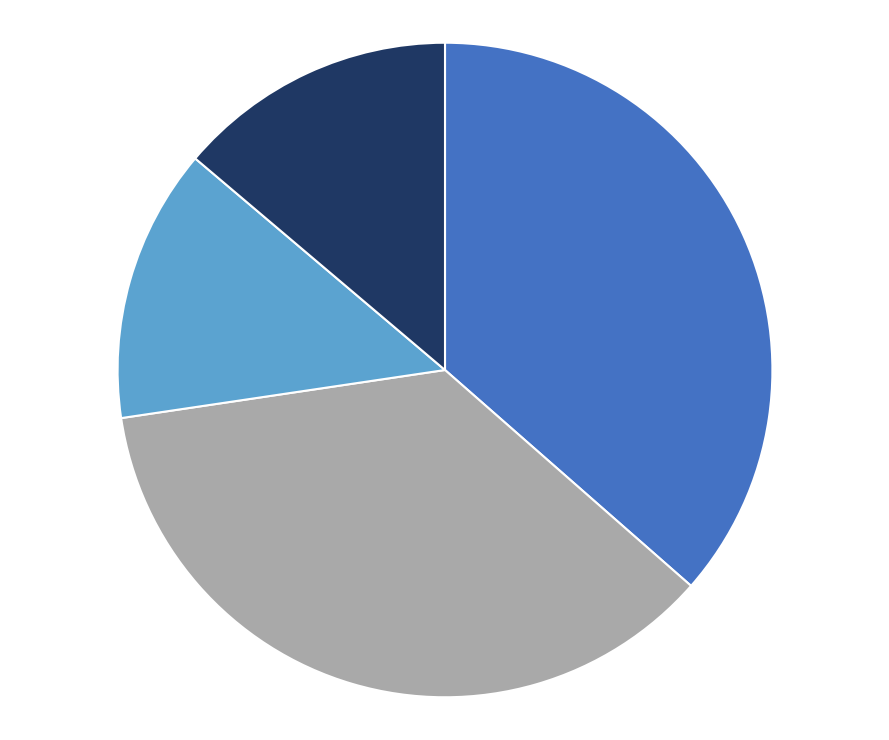

Is there any slice that represents more than half of the pie?

No